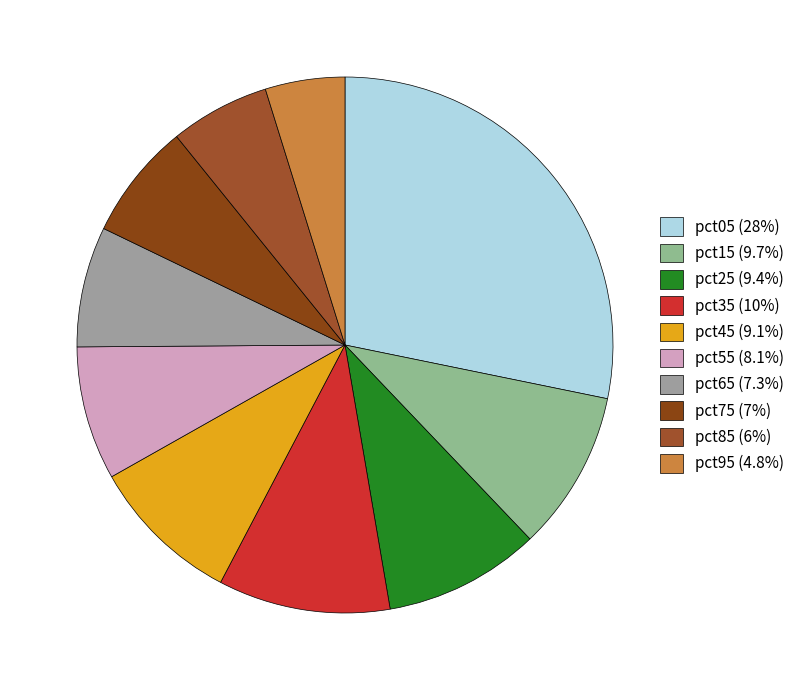

Does any single category account for the majority?

No